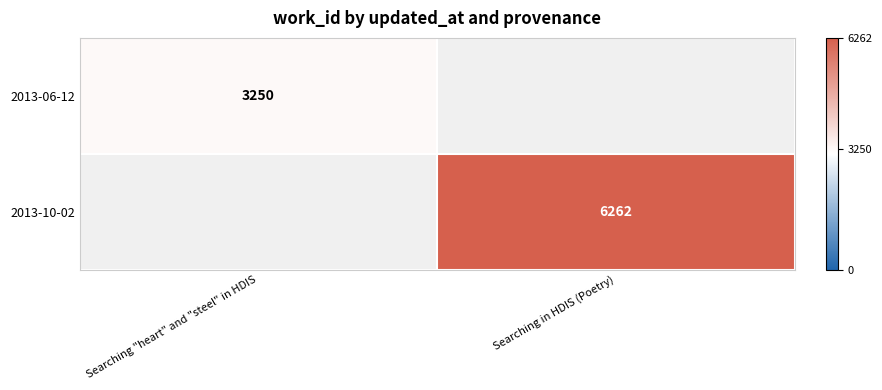

Is it true that 2013-06-12 equals 3250 at Searching "heart" and "steel" in HDIS?

True